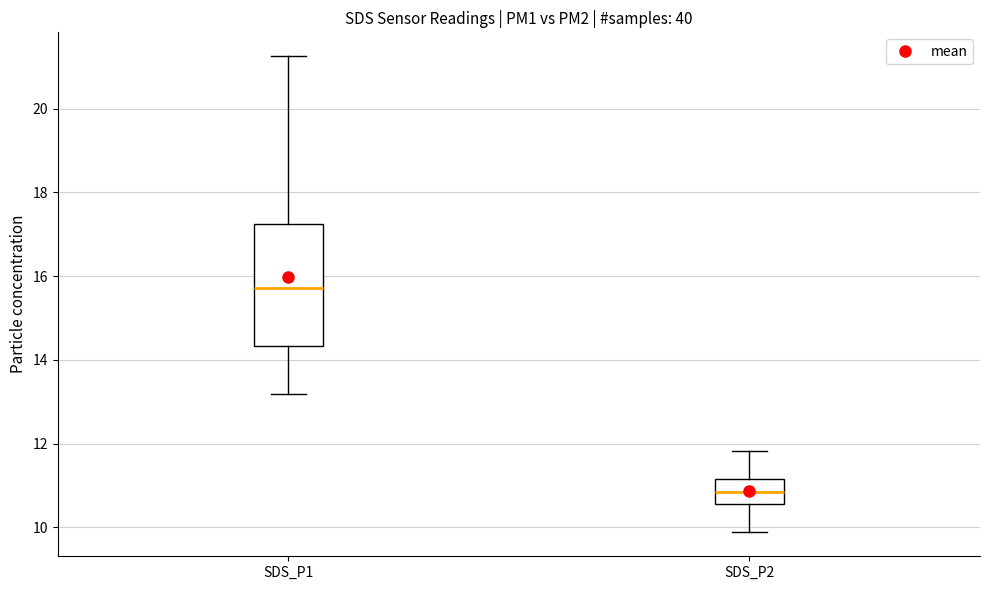

Where is the upper edge of the box for SDS_P1 on the y-axis? The values are not printed on the chart, so give them approximately, as read against the axis.

17.2